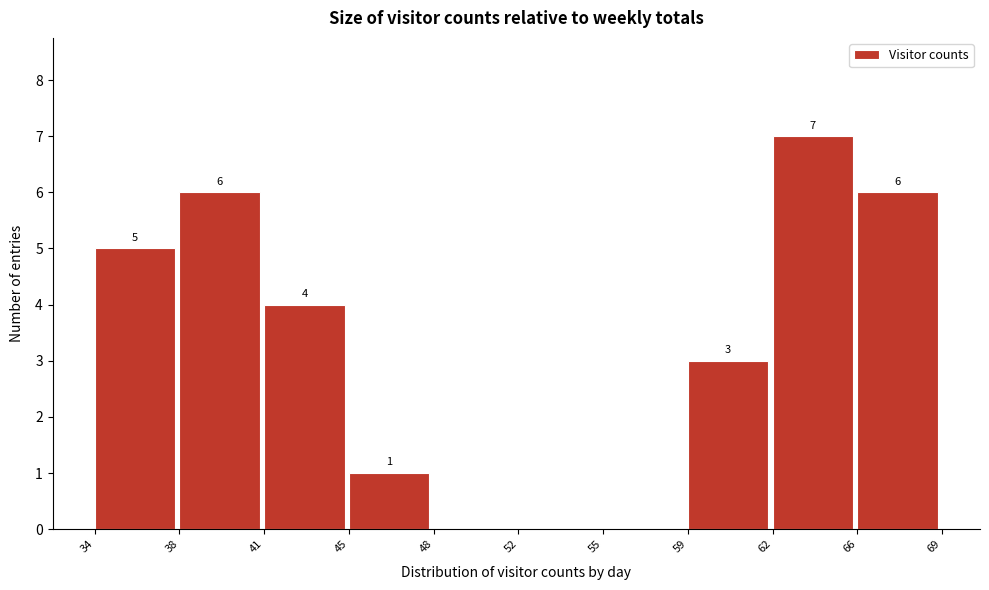

Over which range of the x-axis is the bar tallest?

62 to 66